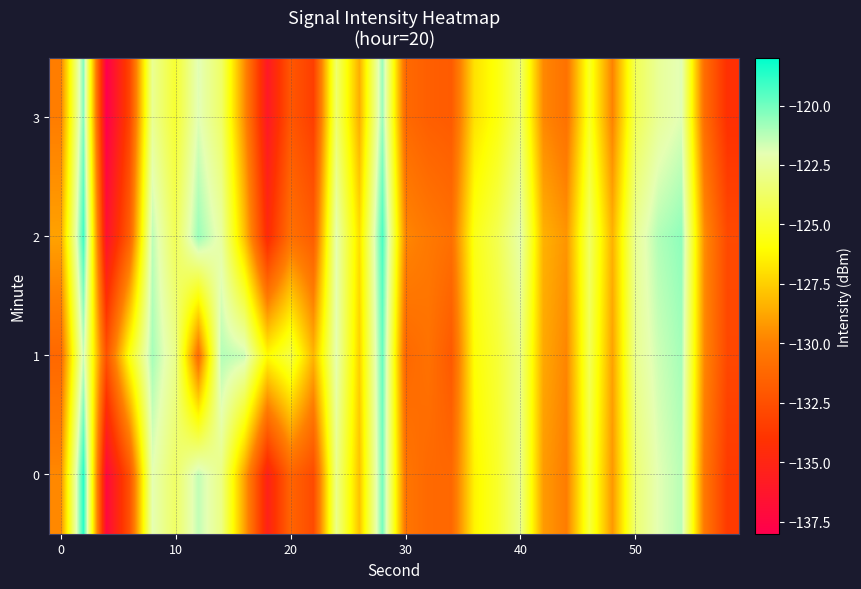

Rank the series by their maximum value, from lowest to highest.

3, 1, 2, 0